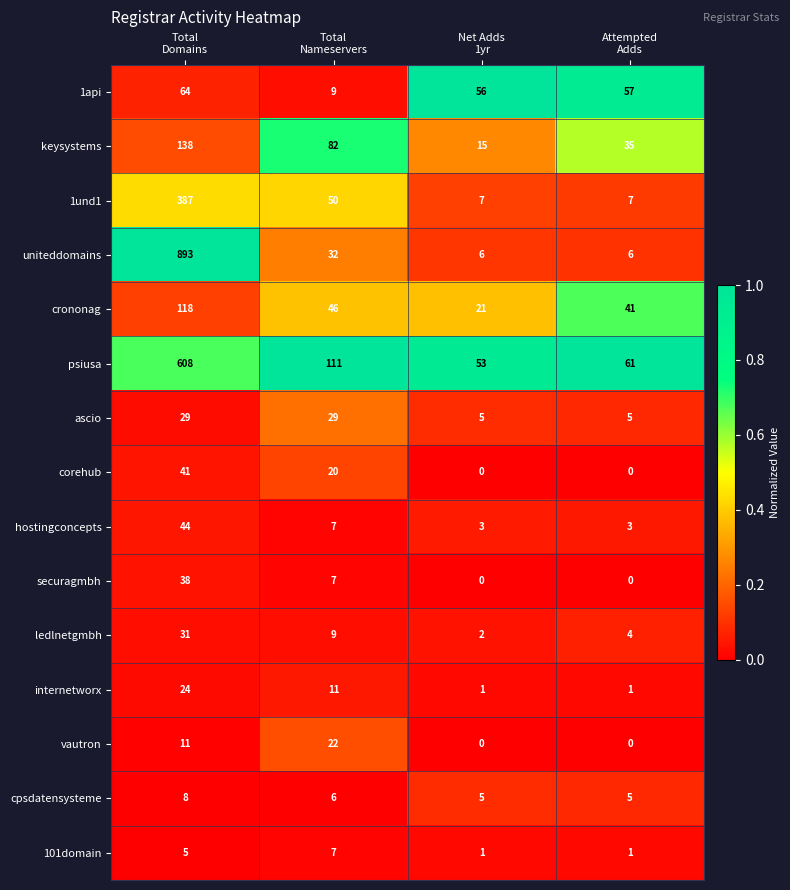

Which series has the largest range (max minus min)?

uniteddomains